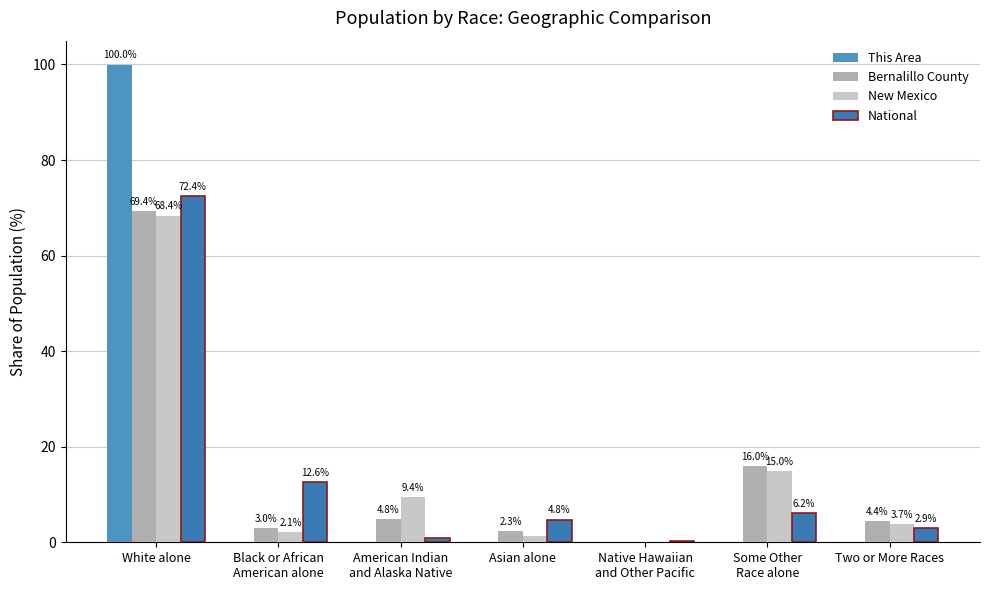

Count the number of categories in the chart.

7